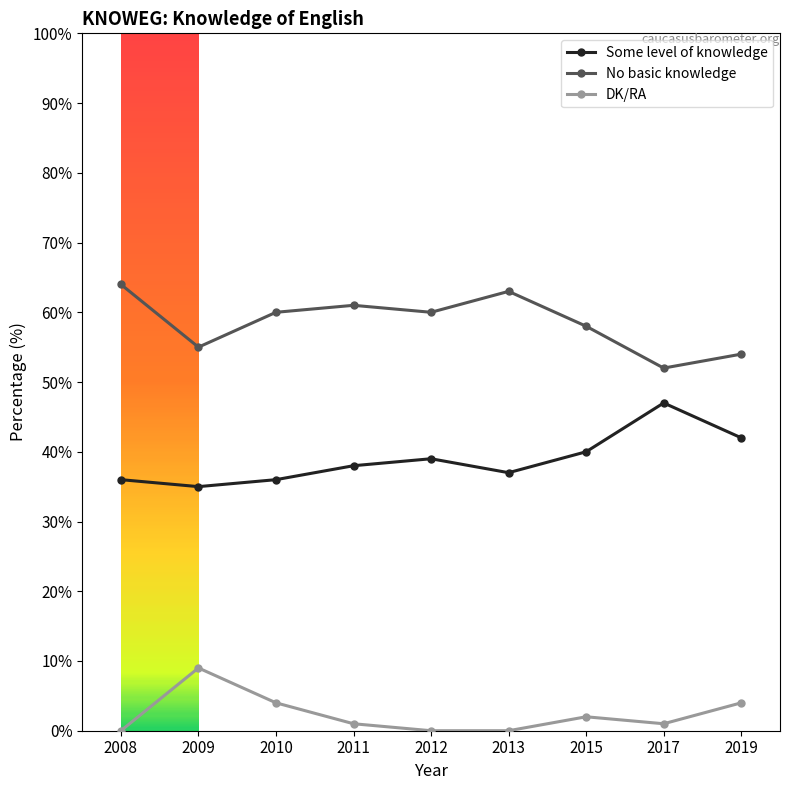

What is the difference between the highest and lowest values at 2009?

46